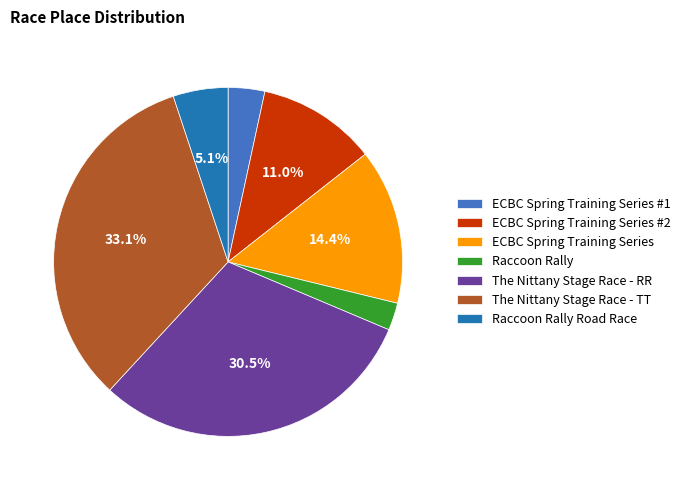

To the nearest percent, what portion does ECBC Spring Training Series #2 represent?

11%